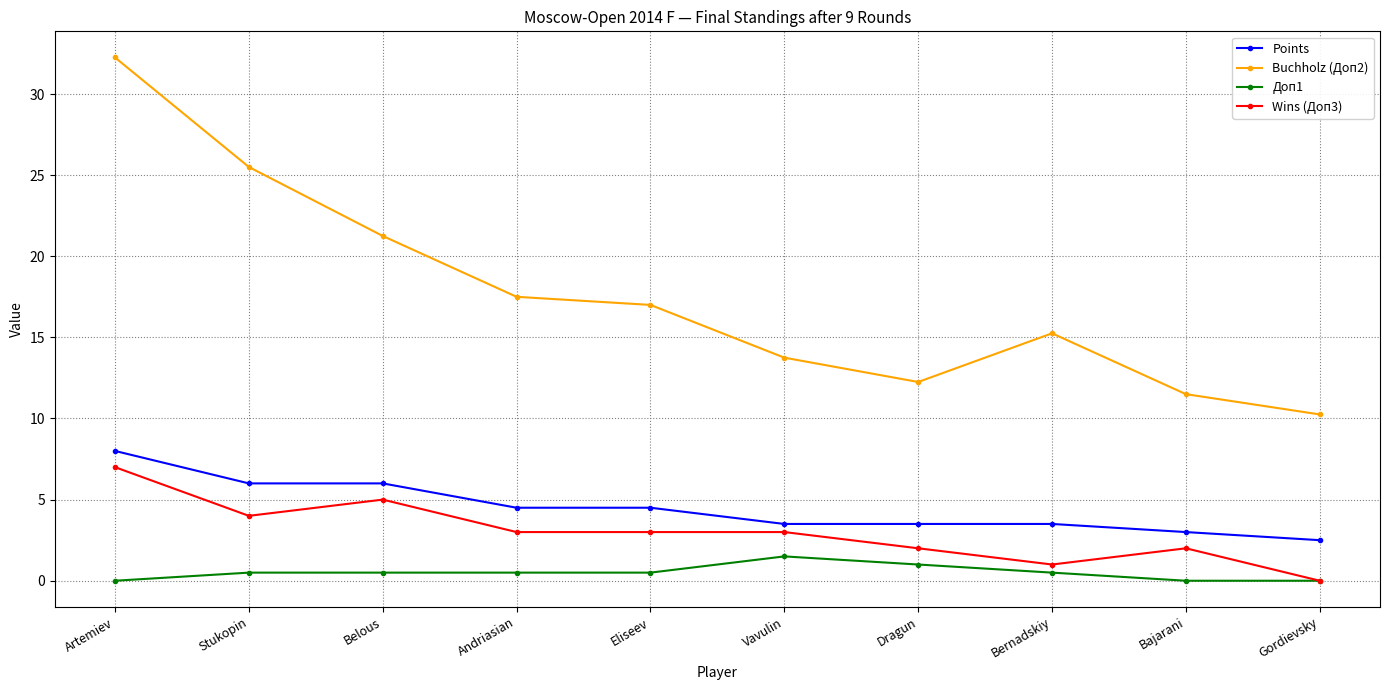

True or false: Buchholz (Доп2) and Доп1 intersect in this chart.

False